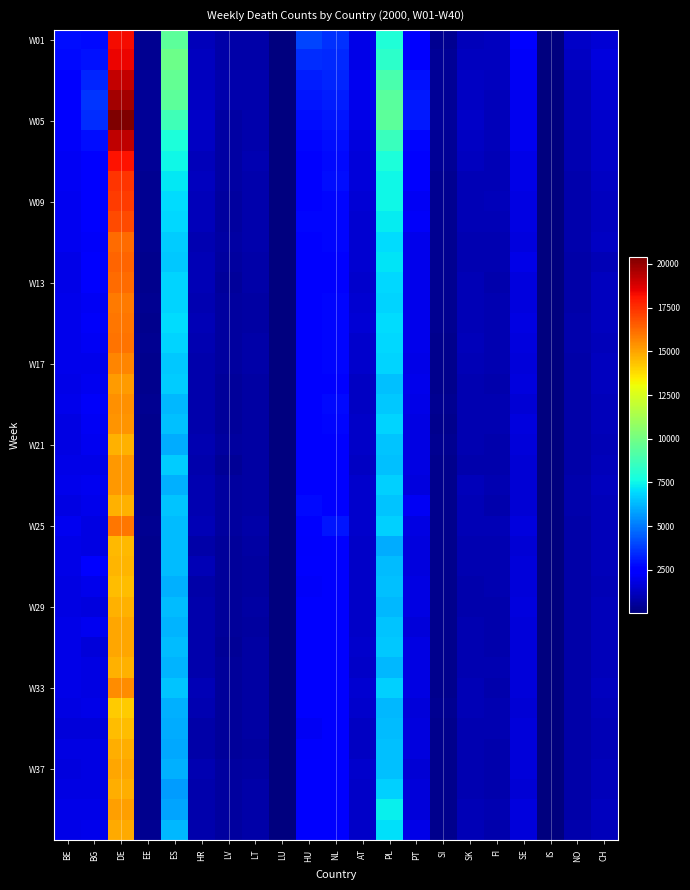

At how many categories does at least one series exceed 10633?

1